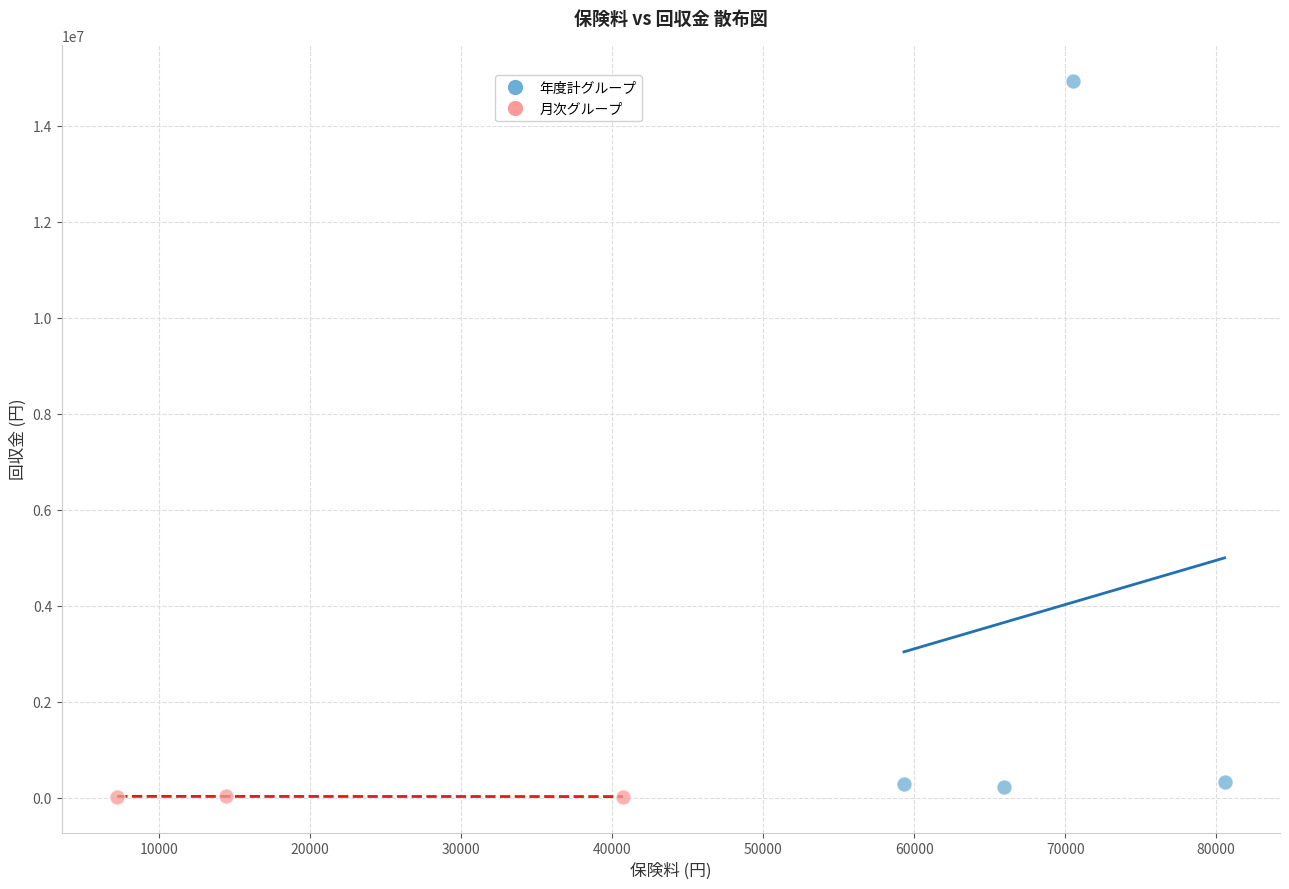

Which series has the largest Y range (max minus min)?

年度計グループ